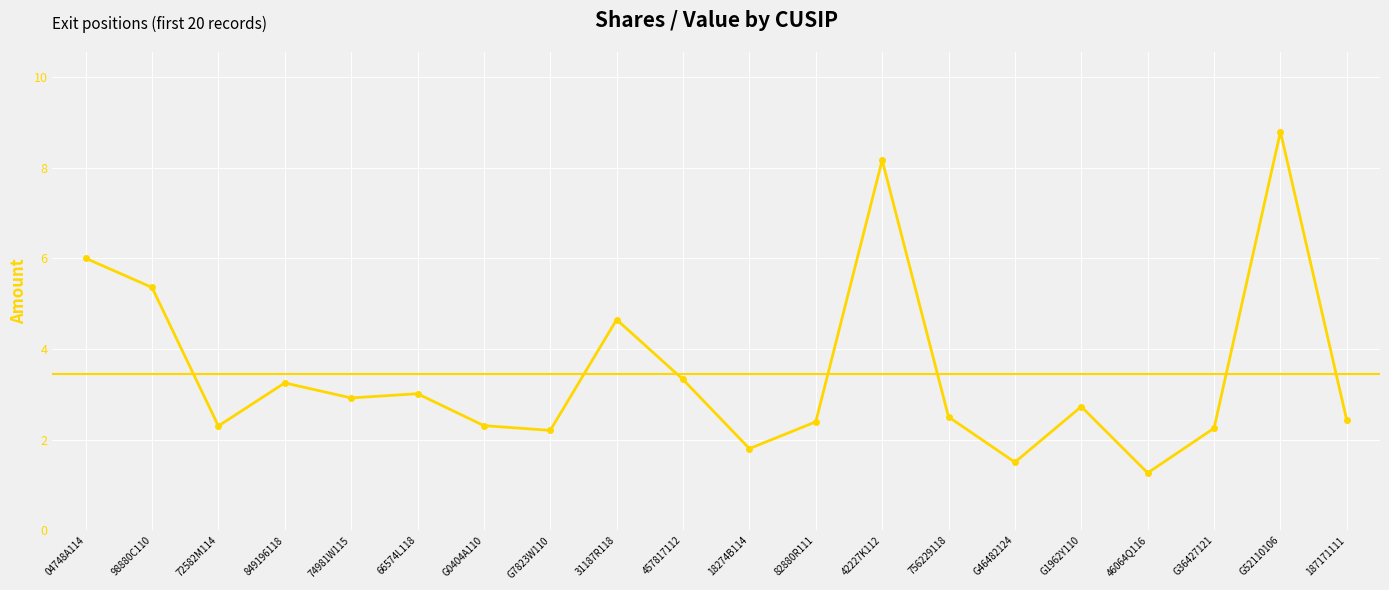

What is the value of the 13th point from the left?

8.2